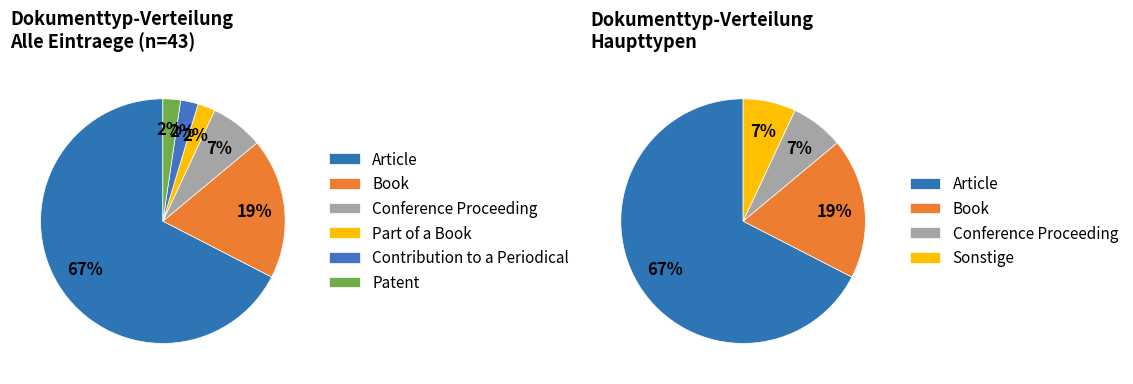

Count the number of slices in the pie.

6